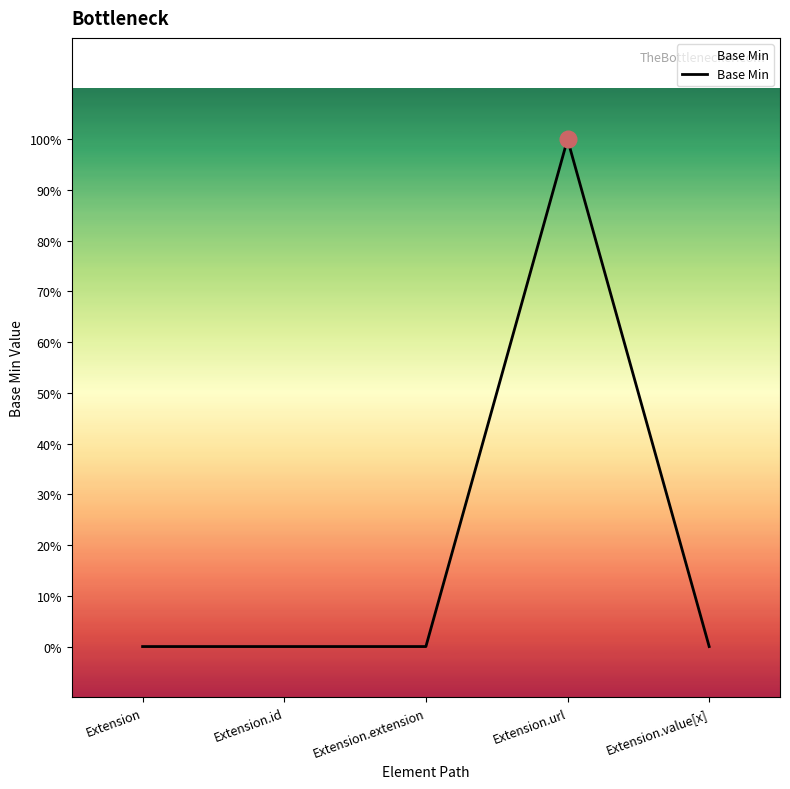

Reading right to left, extract all data points from this chart.

Extension.value[x]=0	Extension.url=1	Extension.extension=0	Extension.id=0	Extension=0